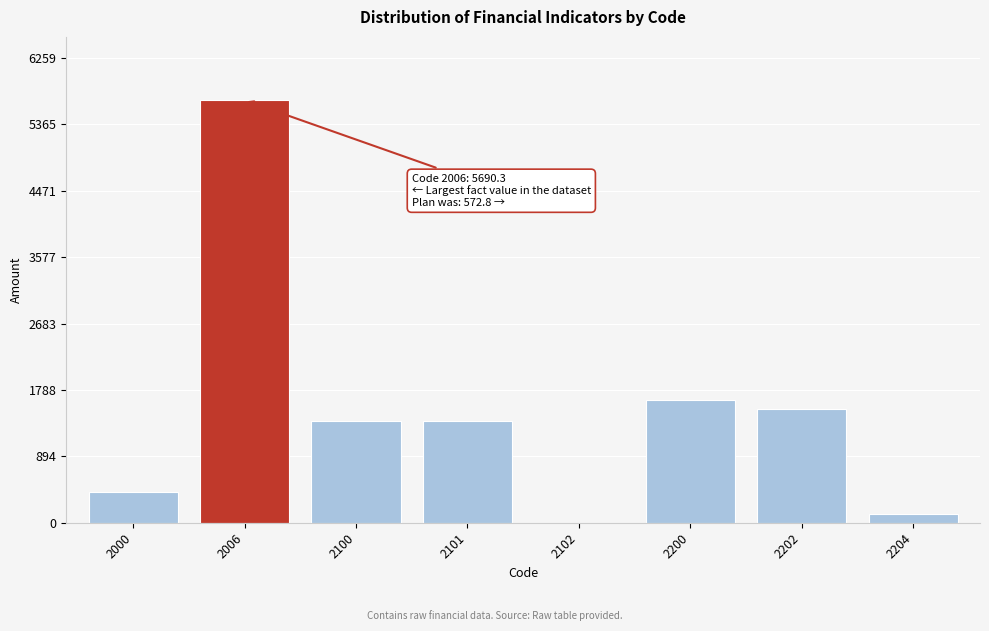

Approximately how many times larger is the value at 2202 compared to 2006?

0.3